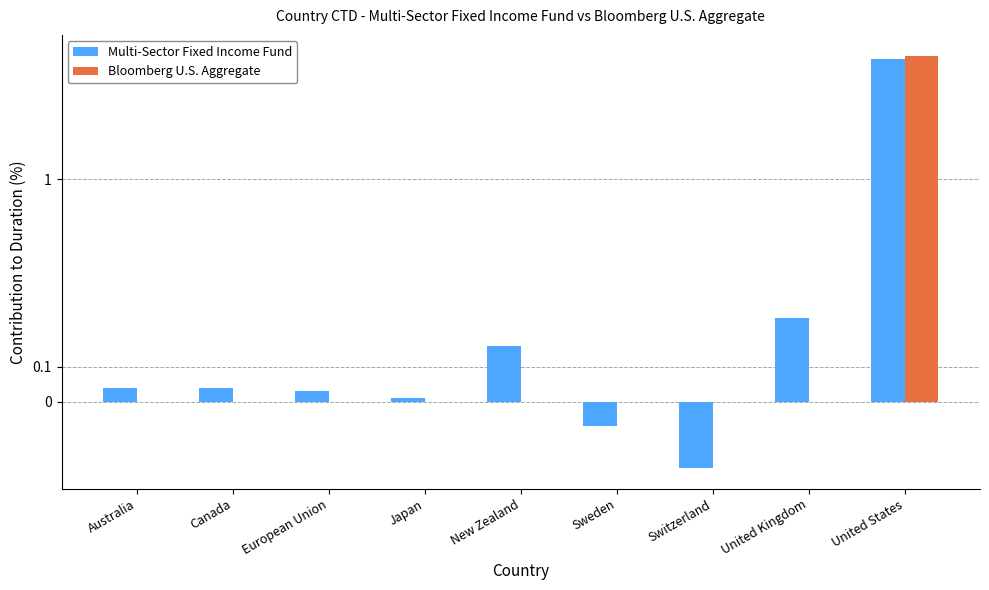

Is the value of Multi-Sector Fixed Income Fund at Japan greater than the value of Bloomberg U.S. Aggregate at European Union?

Yes